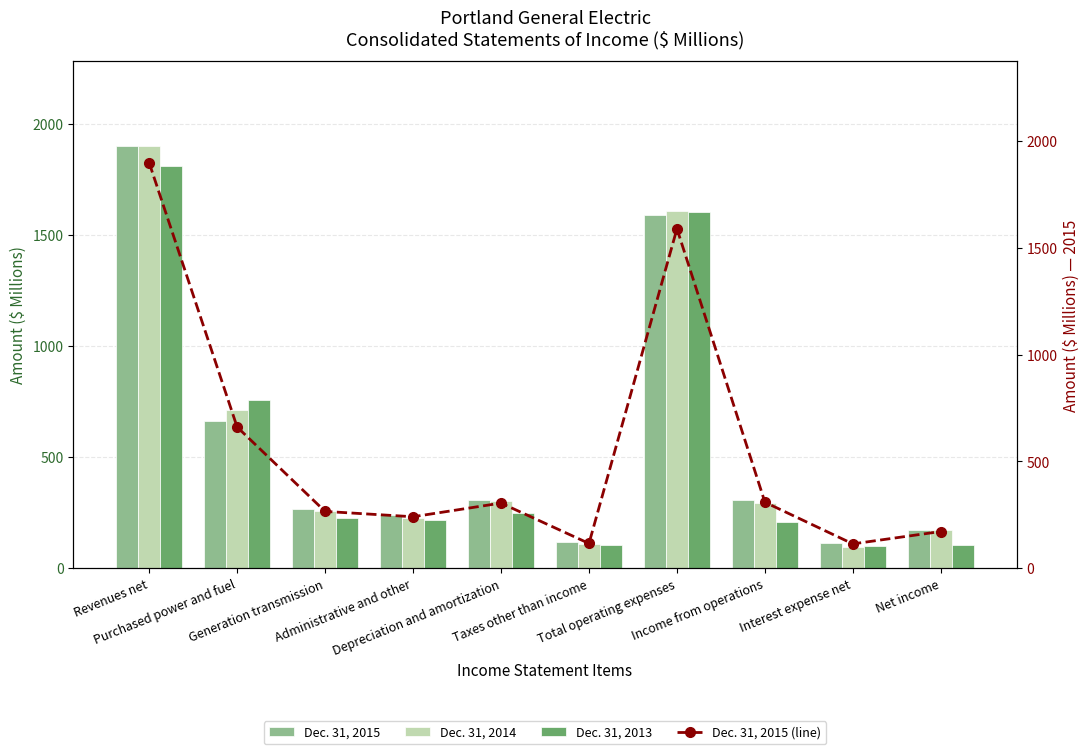

At which label does Dec. 31, 2015 first exceed 305?

Revenues net